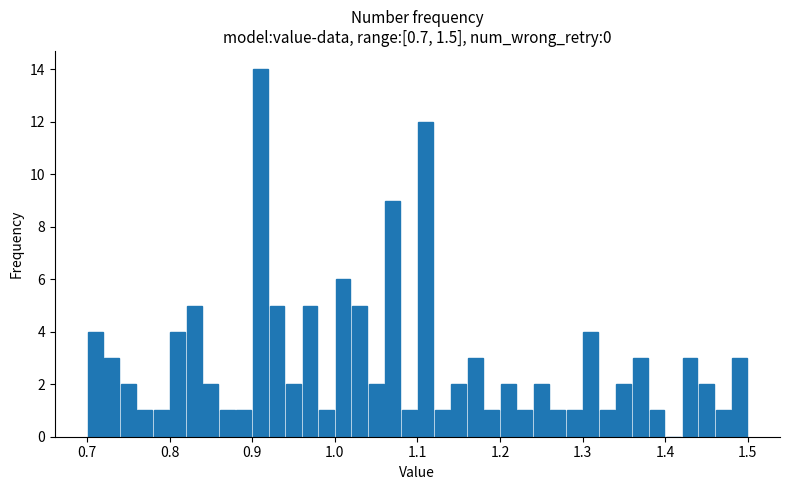

Read against the x-axis, roughly where is the centre of the tallest bar?

0.91